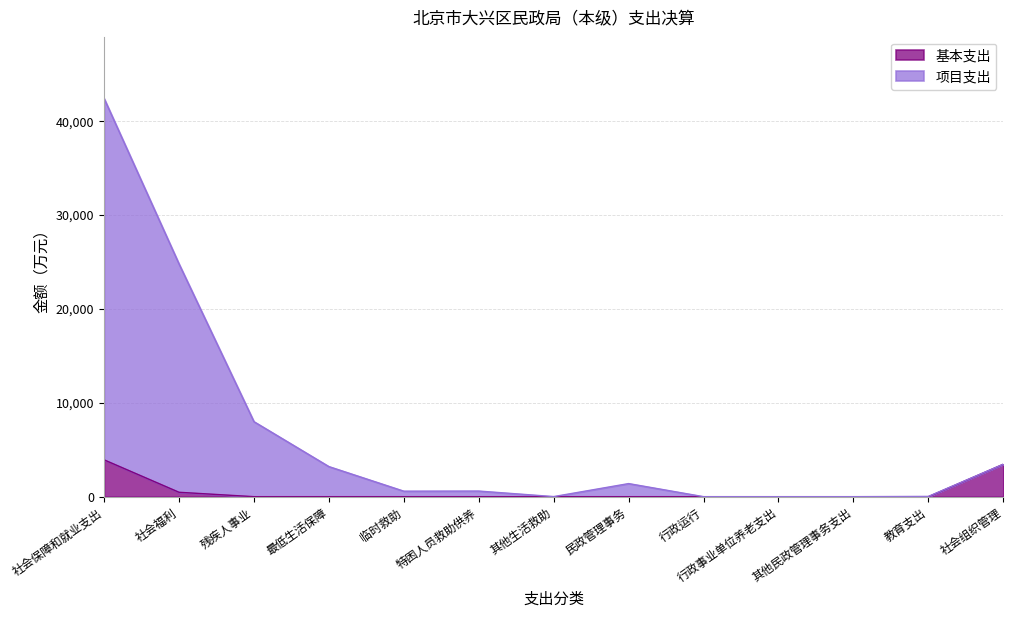

At which category is the sum across all series the highest?

社会保障和就业支出